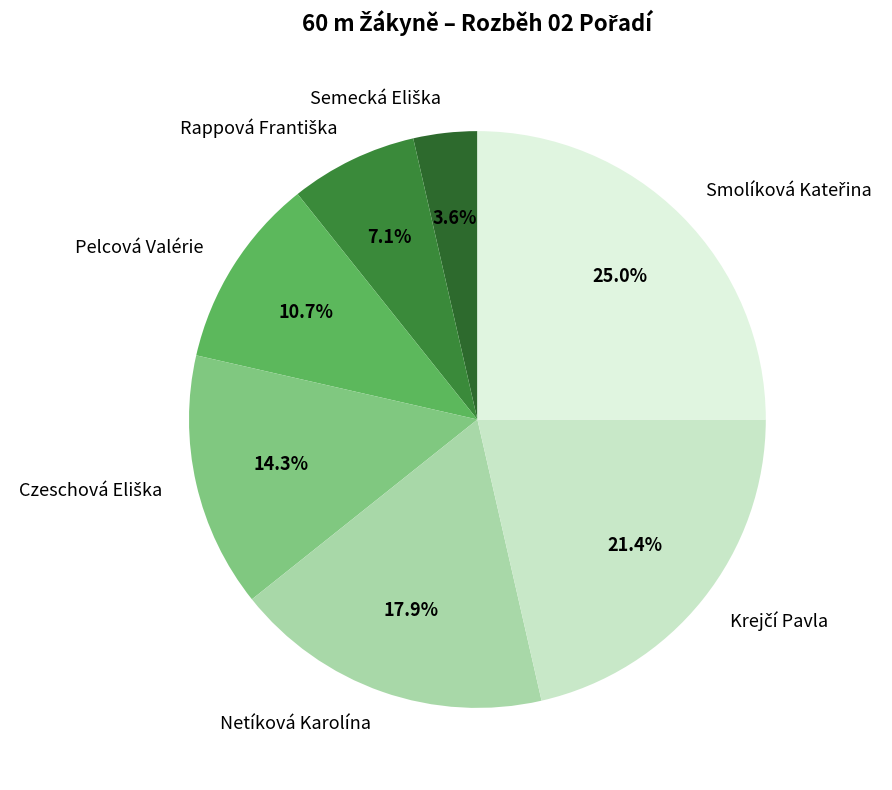

What is the ratio of the value at Pelcová Valérie to the value at Netíková Karolína?

0.6